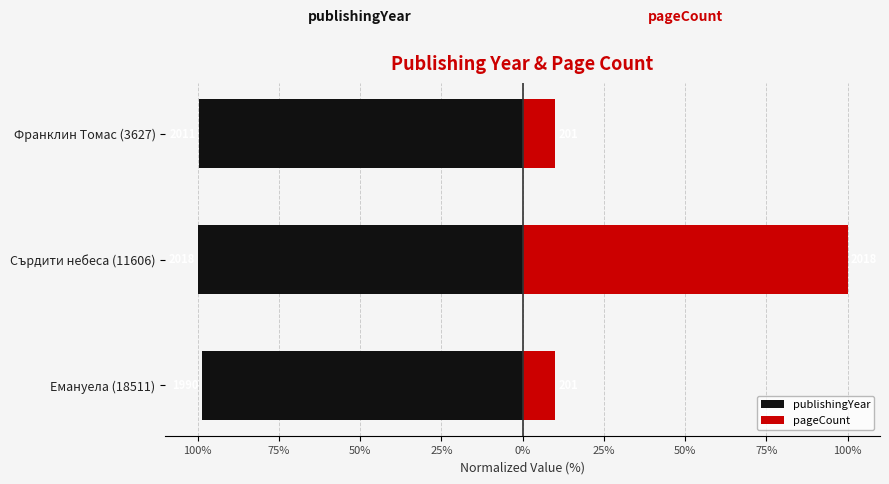

Which series has the widest spread of values?

pageCount